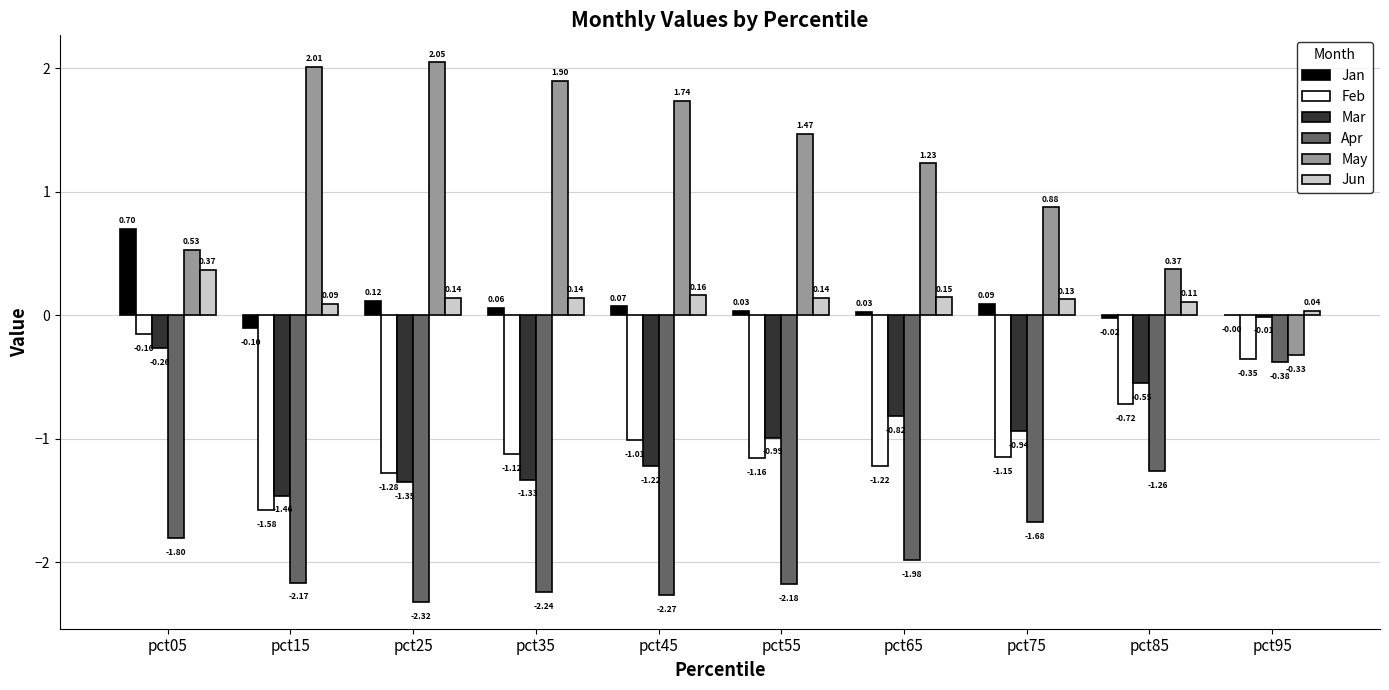

What is the sum of all Apr values?

-18.3